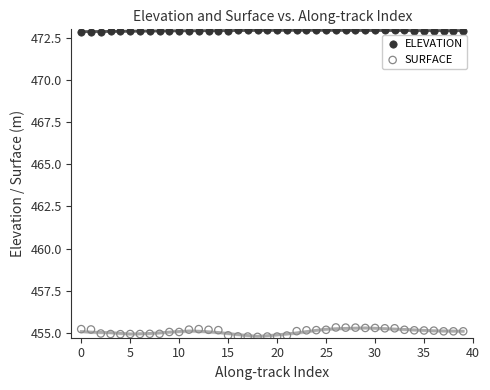

Which series contains the highest Y value?

ELEVATION